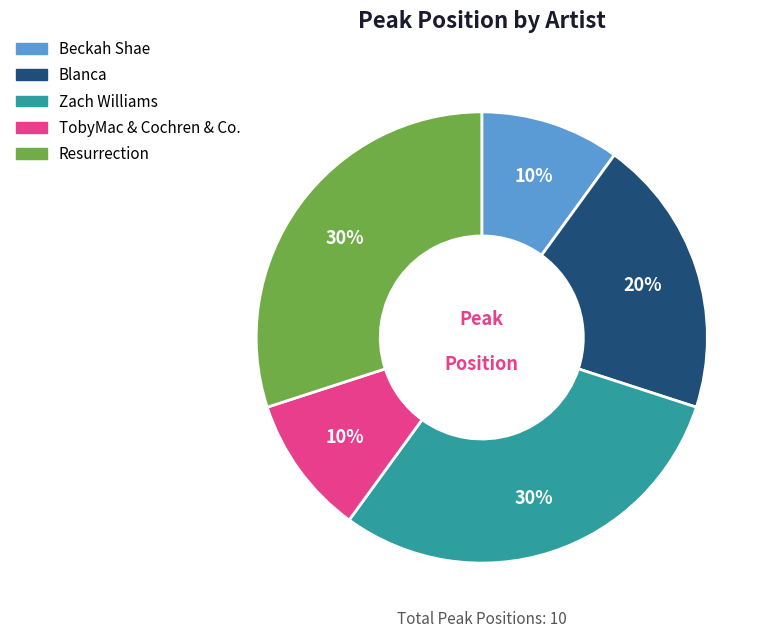

Does any single category account for the majority?

No